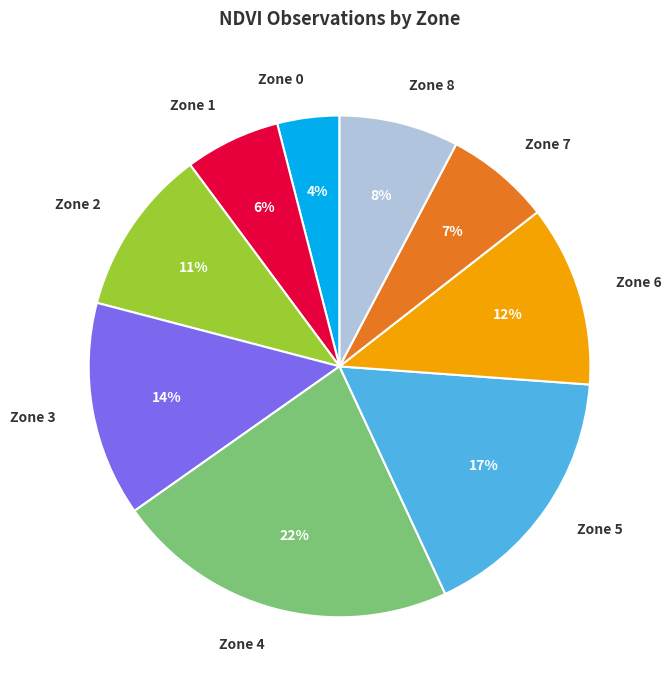

Is the sum of Zone 4 and Zone 5 greater than half?

No